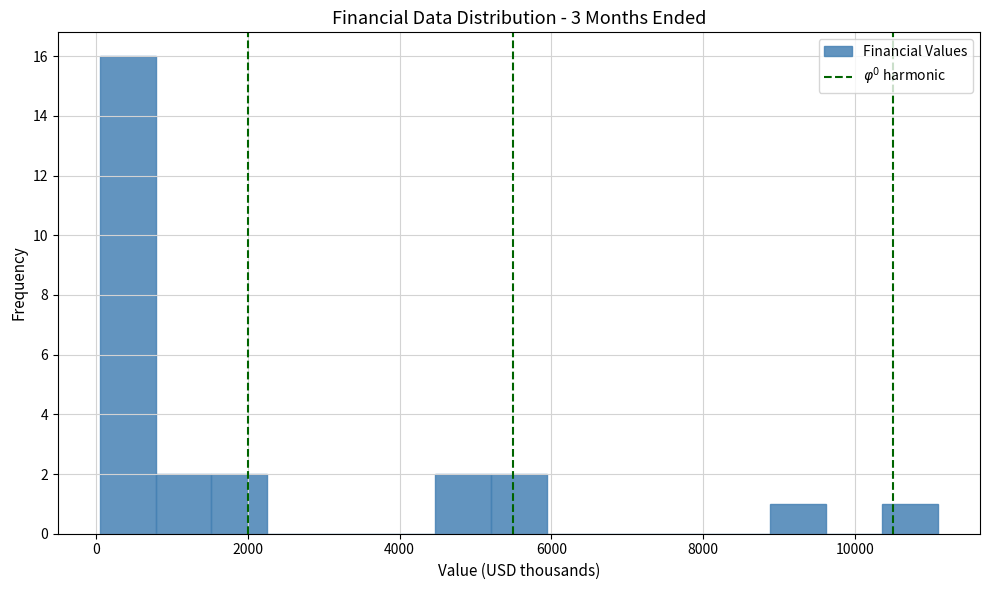

Read against the x-axis, roughly where is the centre of the tallest bar?

400